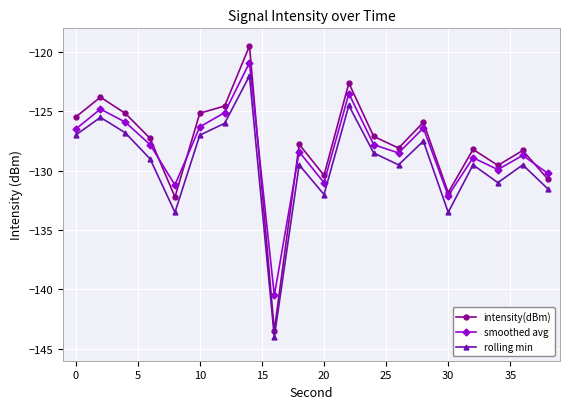

How many distinct data groups are displayed?

3